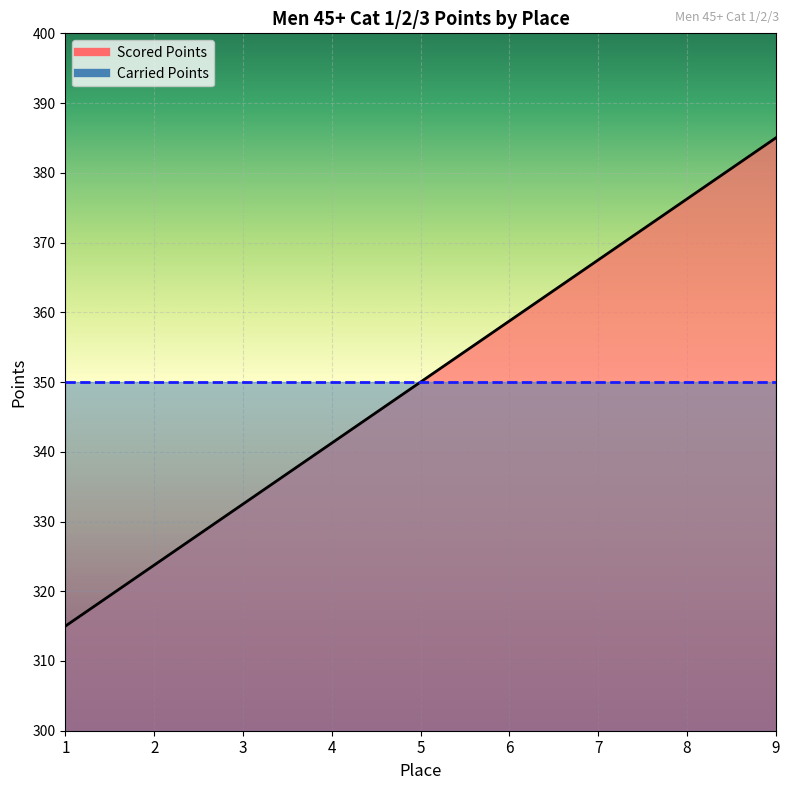

What is the value of the 1st point from the left?

315.0